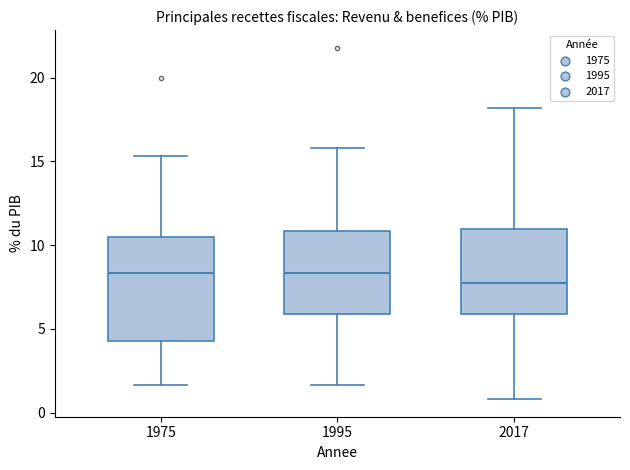

Reading left to right, transcribe this box plot: for each box, give where its median line is, the range the box spans, and where its two whiskers end, as read against the y-axis. The values are not printed on the chart, so give them approximately, as read against the axis.

1975: median 8.5, box 4.5 to 10.5, whiskers 1.5 to 15.5
1995: median 8.5, box 6.0 to 11.0, whiskers 1.5 to 16.0
2017: median 7.5, box 6.0 to 11.0, whiskers 1.0 to 18.0